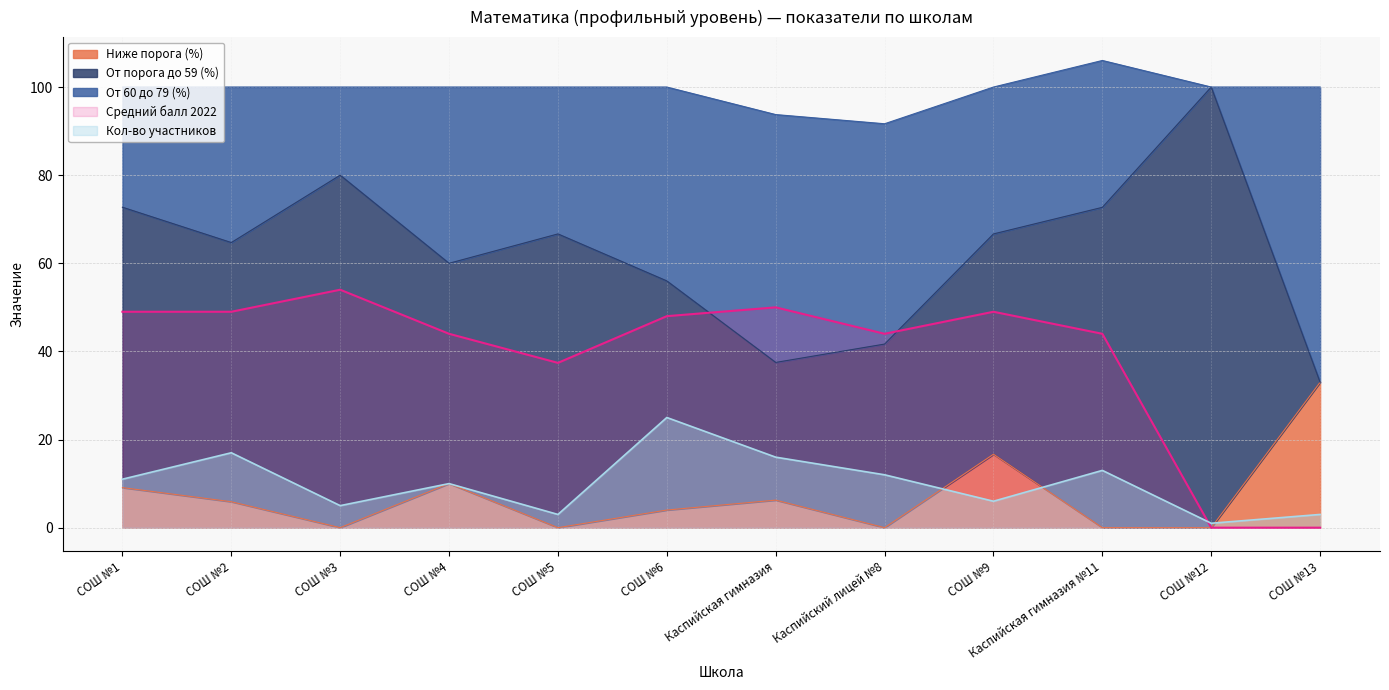

Which series ends up on top after the final intersection of Ниже порога (%) and Кол-во участников?

Ниже порога (%)